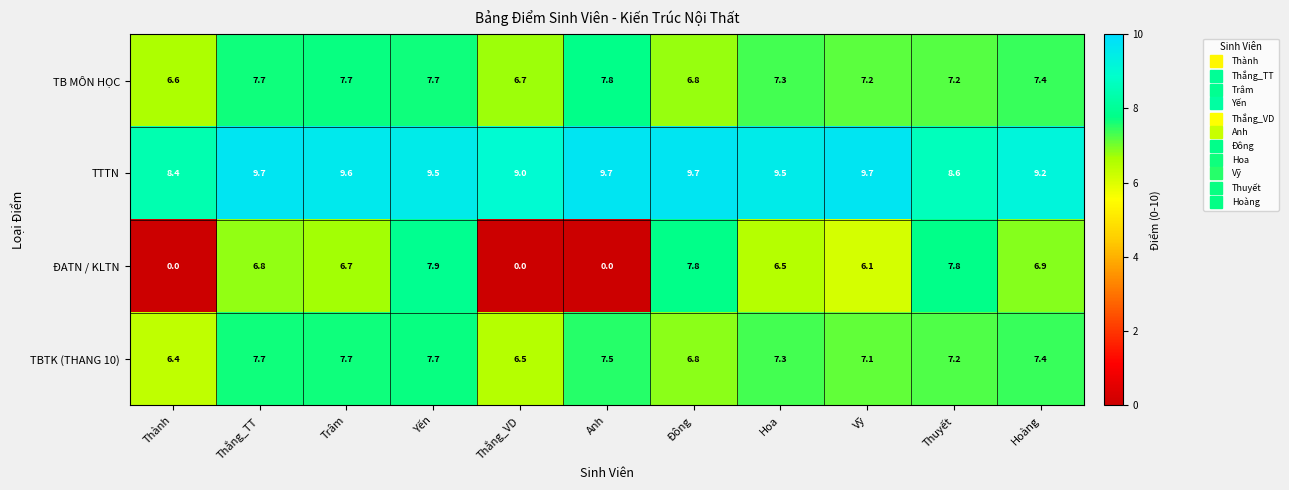

At which label does TBTK (THANG 10) first exceed 7?

Thắng_TT